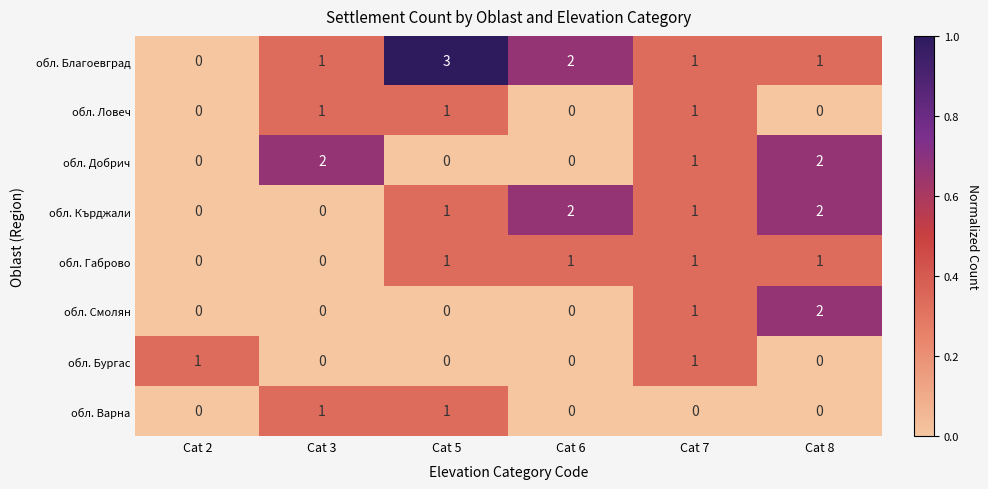

Count the number of categories in the chart.

6